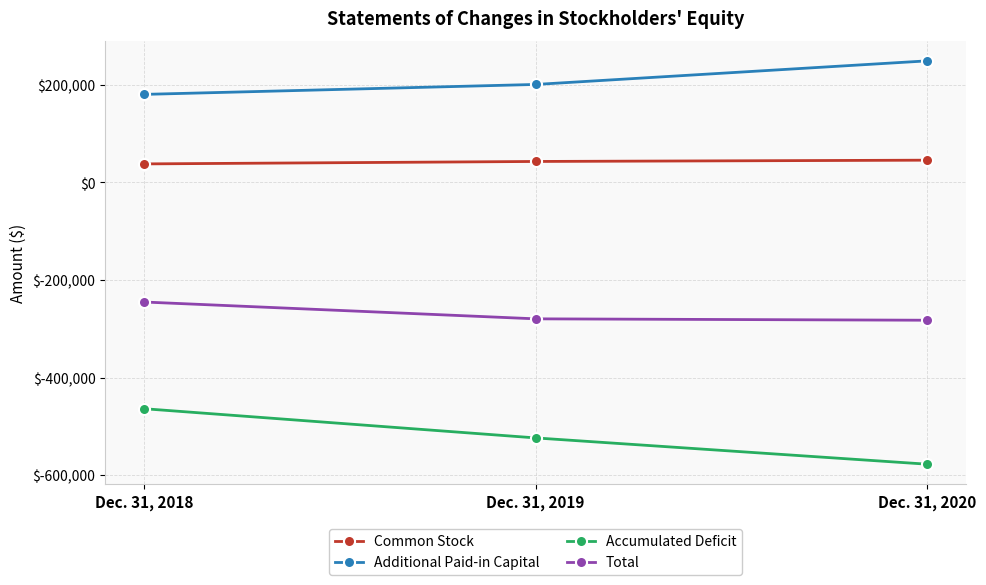

At Dec. 31, 2018, list the series in order from smallest to largest.

Accumulated Deficit, Total, Common Stock, Additional Paid-in Capital